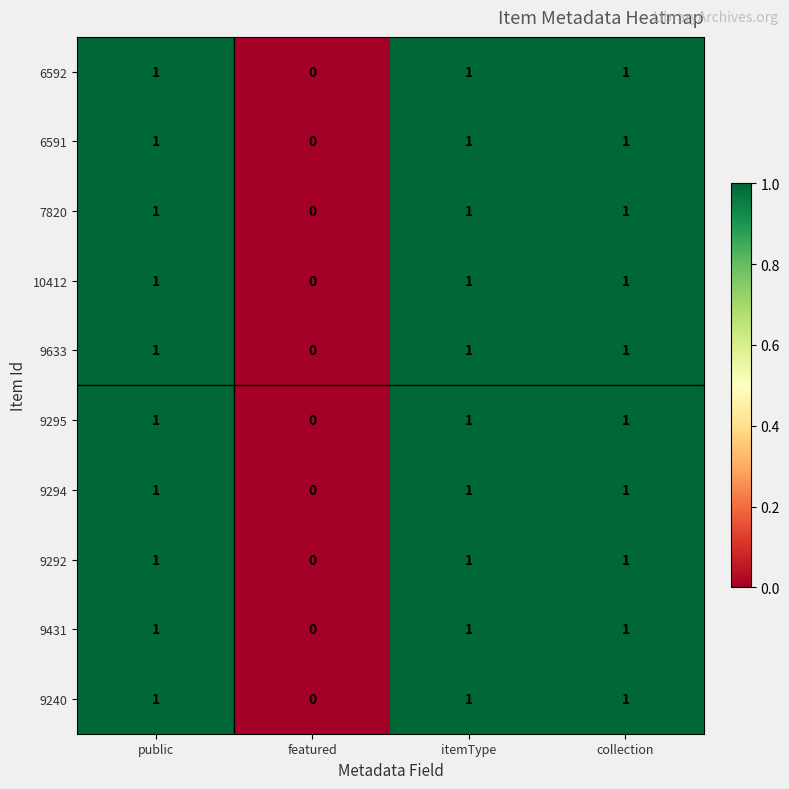

What is the total value across all series at itemType?

10